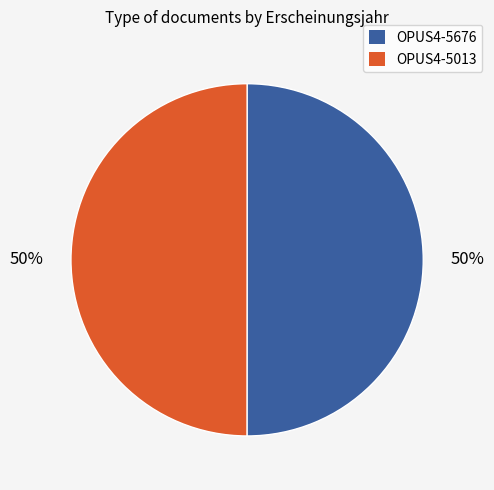

Approximately how many times larger is the value at OPUS4-5013 compared to OPUS4-5676?

1.0